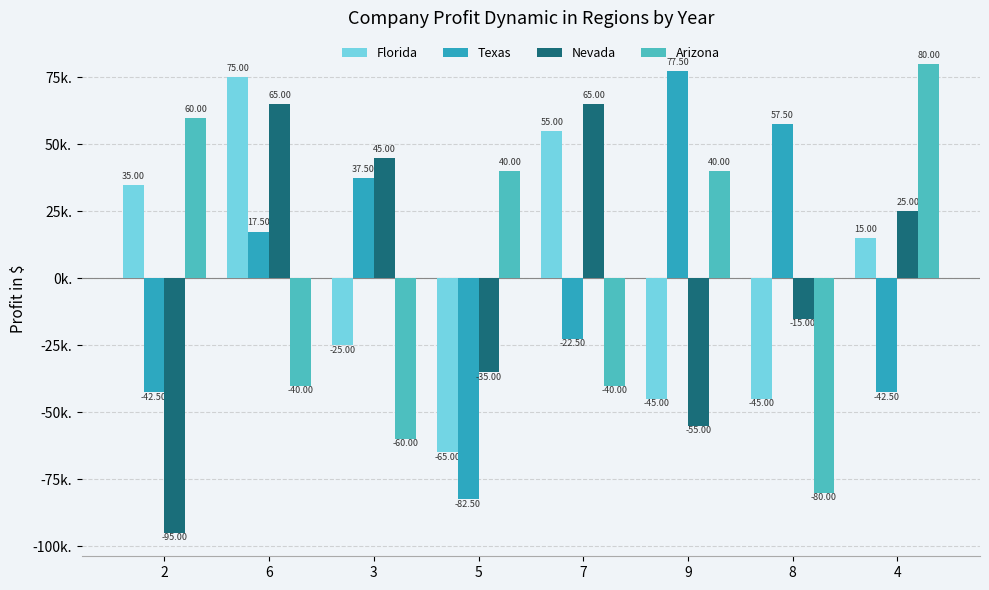

What is the total value across all series at 7?

57.5